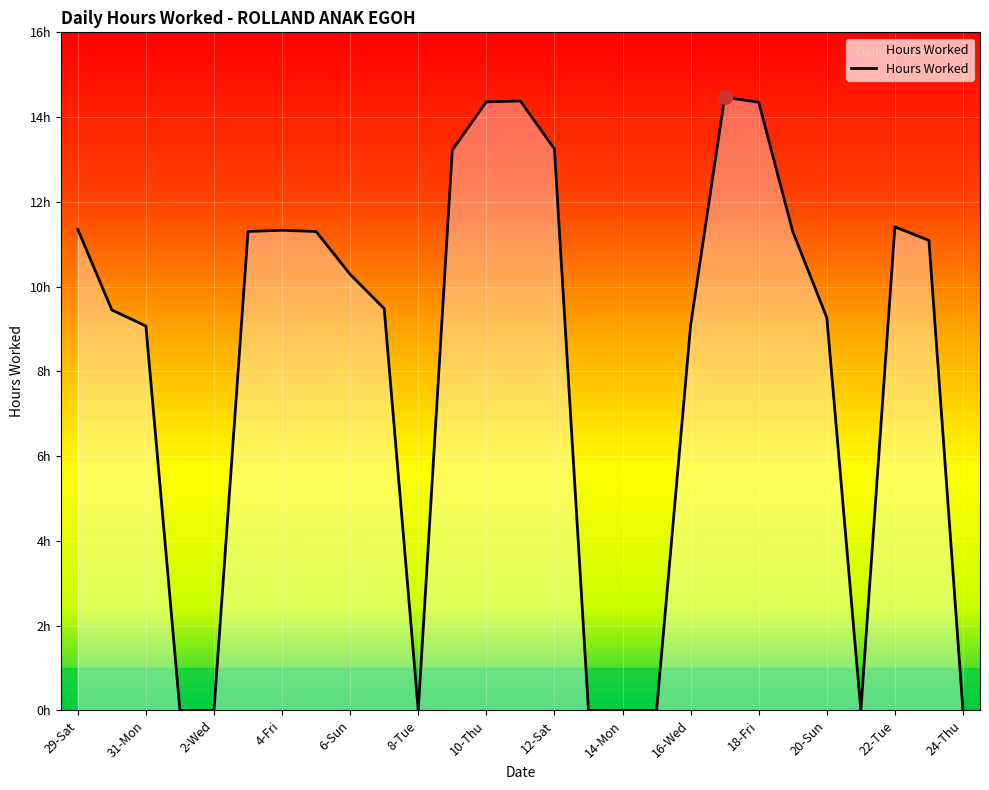

Does the chart display data point markers on the line(s)?

No